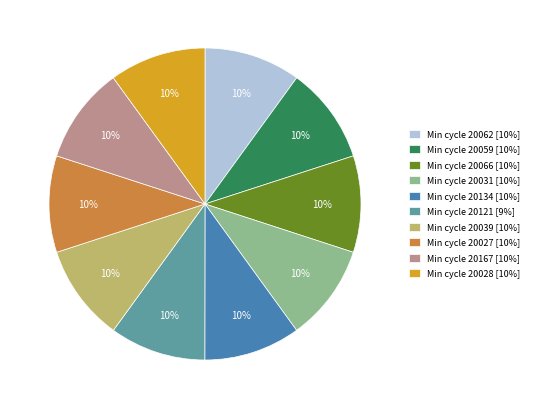

Approximately how many times larger is the value at Min cycle 20121 [9%] compared to Min cycle 20167 [10%]?

1.0